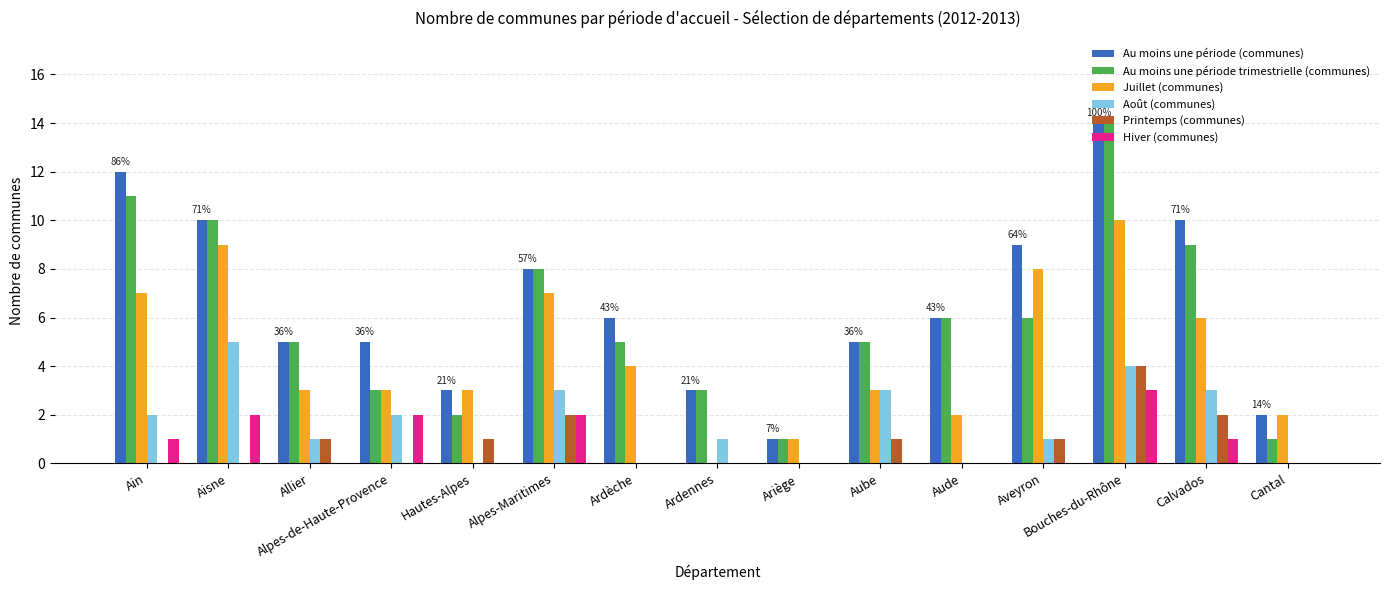

The Août (communes) series shows 5 at Aube. True or false?

False